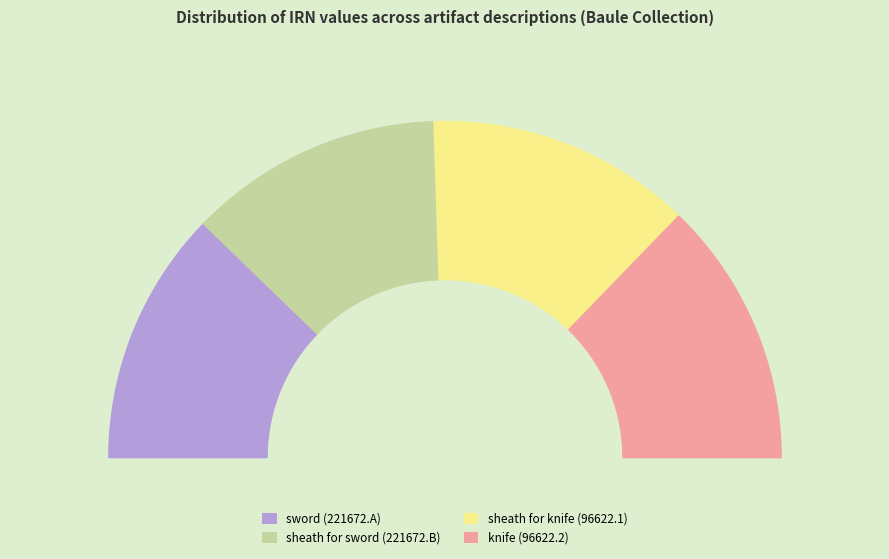

What is the largest slice in the pie chart?

sheath for knife (96622.1)